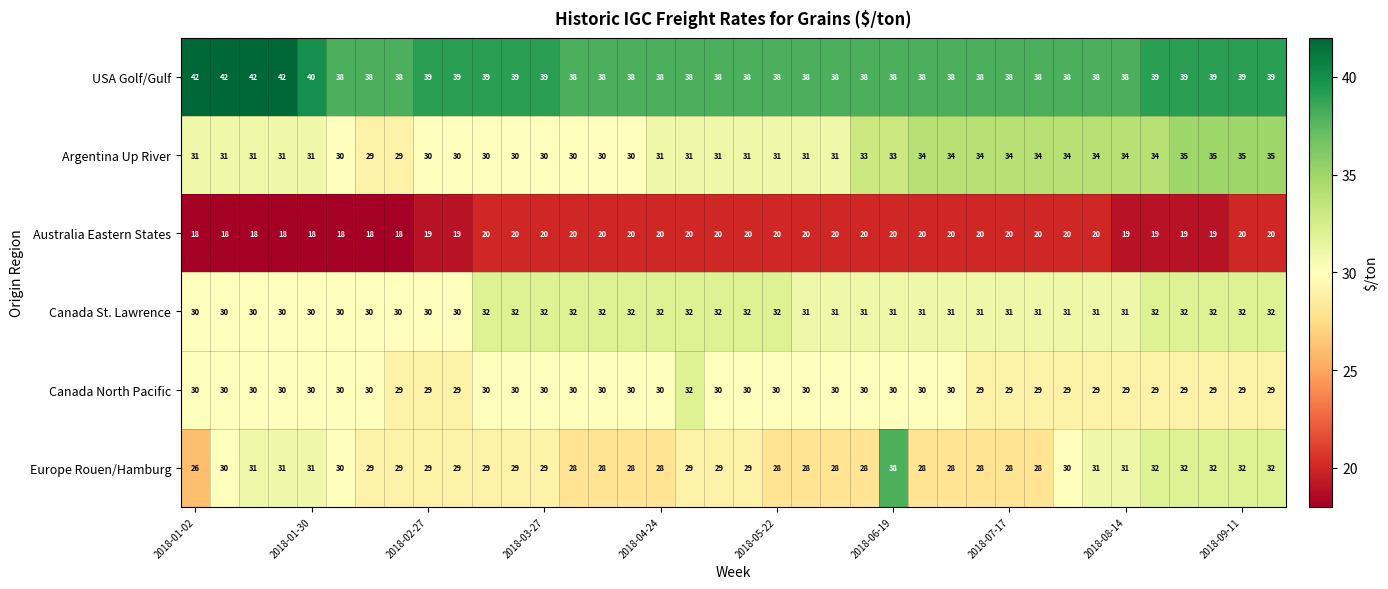

What is the average value of the Canada North Pacific series?

30